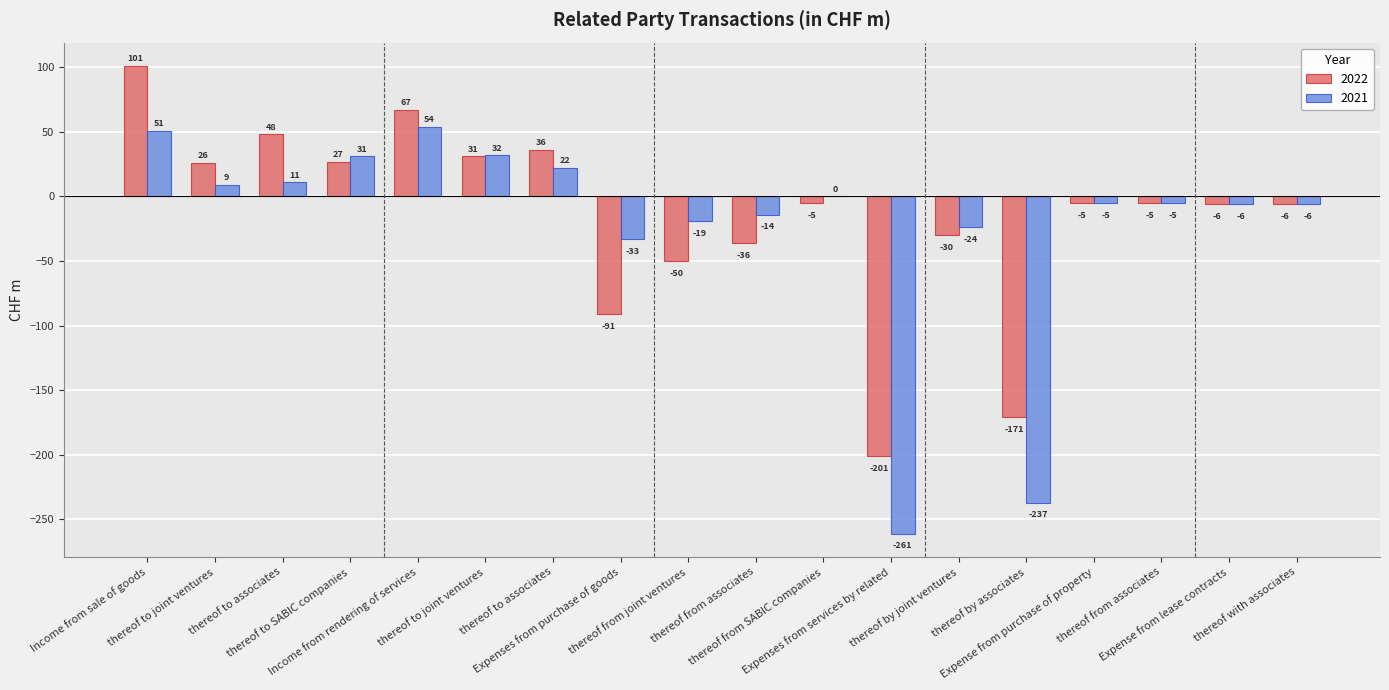

What are all the series names shown in the legend?

2022, 2021